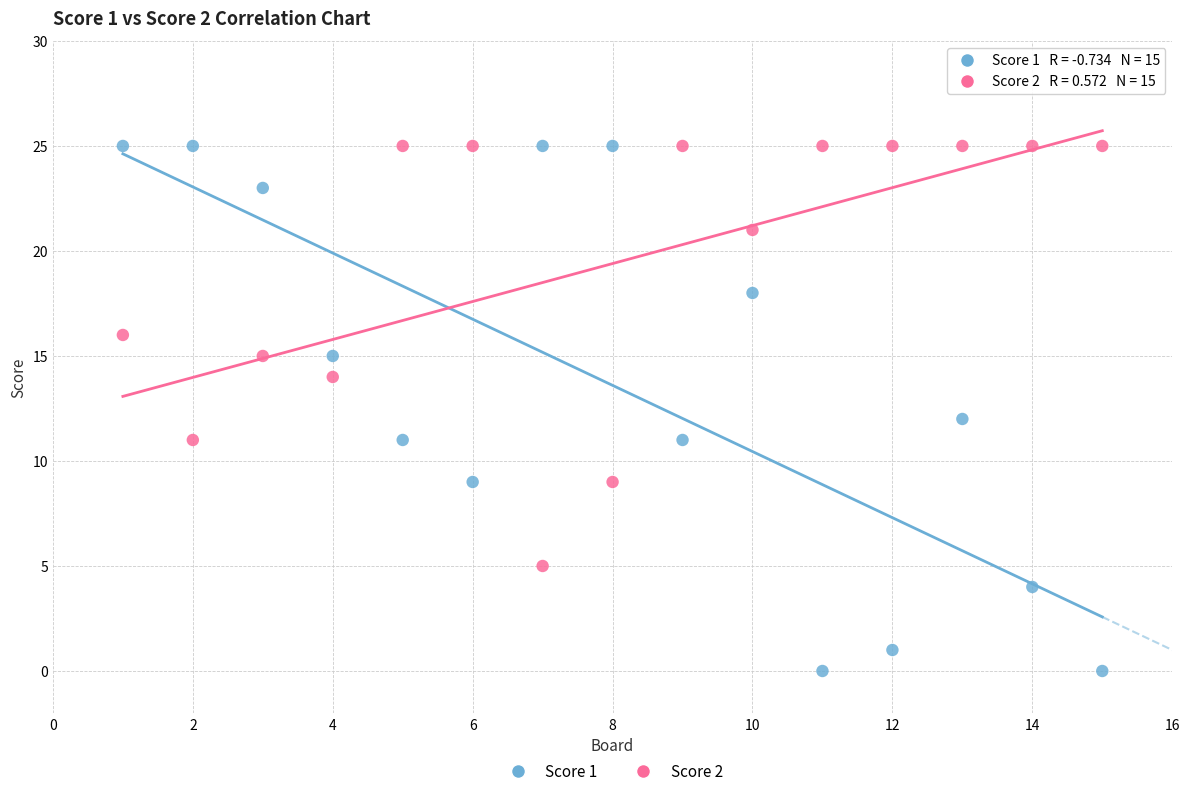

Which series has the largest Y range (max minus min)?

Score 1